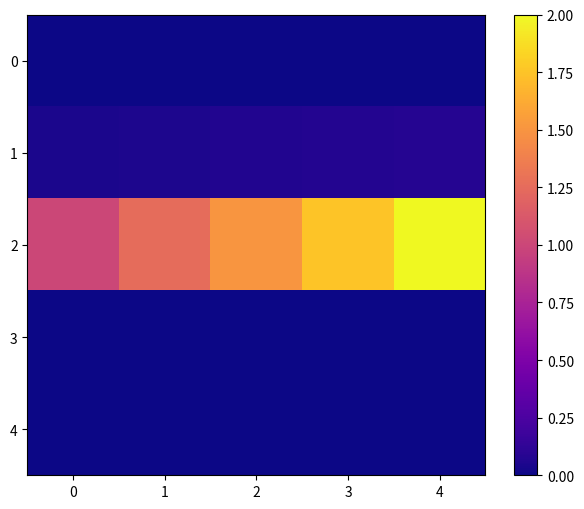

Reading left to right, extract all data points from this chart.

0: 0=0.0	1=0.0	2=0.0	3=0.0	4=0.0
1: 0=0.0	1=0.1	2=0.1	3=0.1	4=0.1
2: 0=1.0	1=1.2	2=1.5	3=1.8	4=2.0
3: 0=0.0	1=0.0	2=0.0	3=0.0	4=0.0
4: 0=0.0	1=0.0	2=0.0	3=0.0	4=0.0